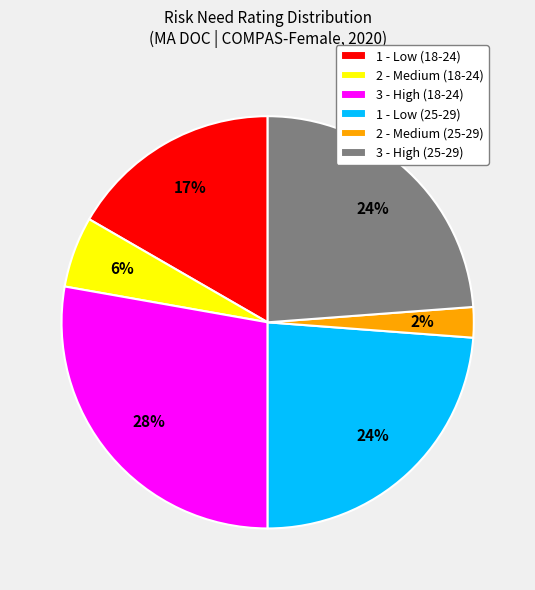

Is the sum of 1 - Low (18-24) and 2 - Medium (25-29) greater than half?

No